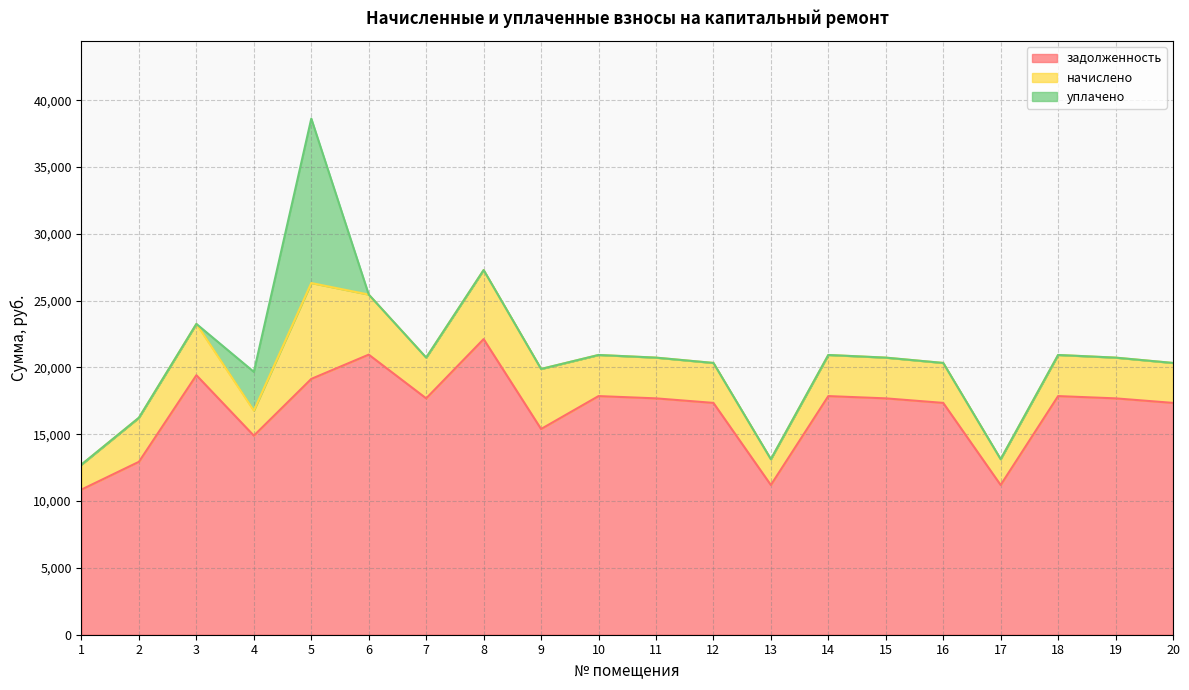

What is the spread (max minus min) of values at 17?

11202.8